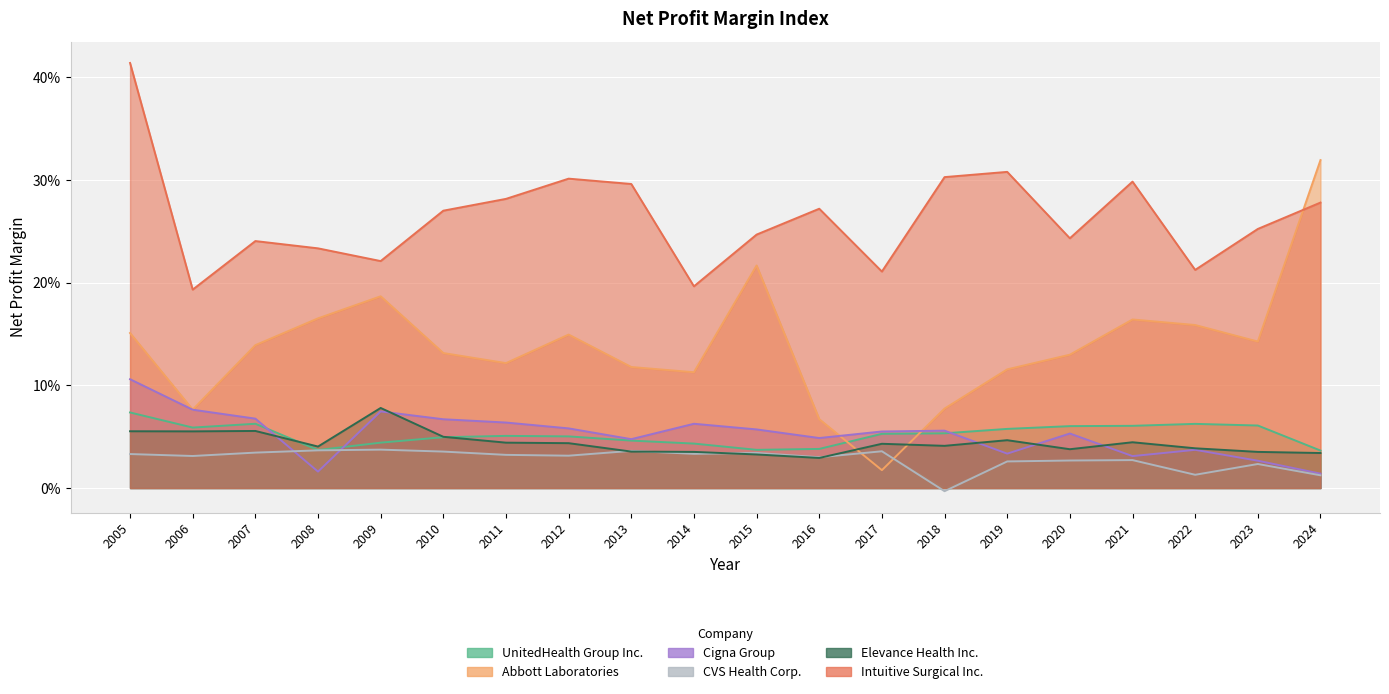

Where do CVS Health Corp. and Abbott Laboratories first cross each other?

2016 and 2017